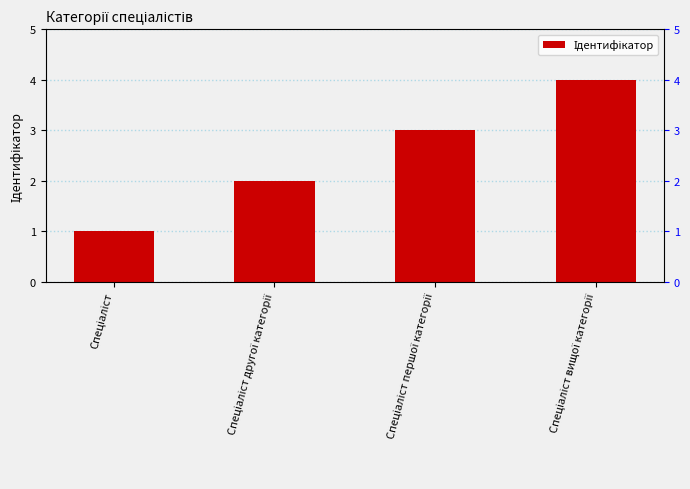

Reading left to right, what are all the values shown in this chart?

Спеціаліст=1	Спеціаліст другої категорії=2	Спеціаліст першої категорії=3	Спеціаліст вищої категорії=4